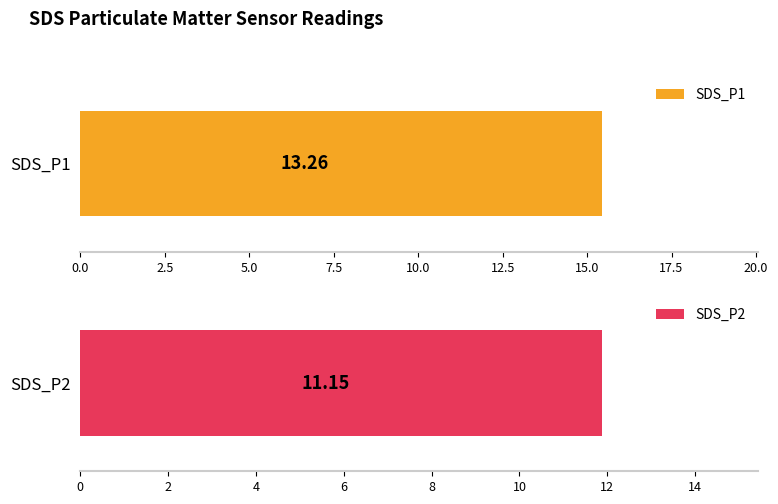

Are the bars grouped side by side (vs. stacked)?

Yes